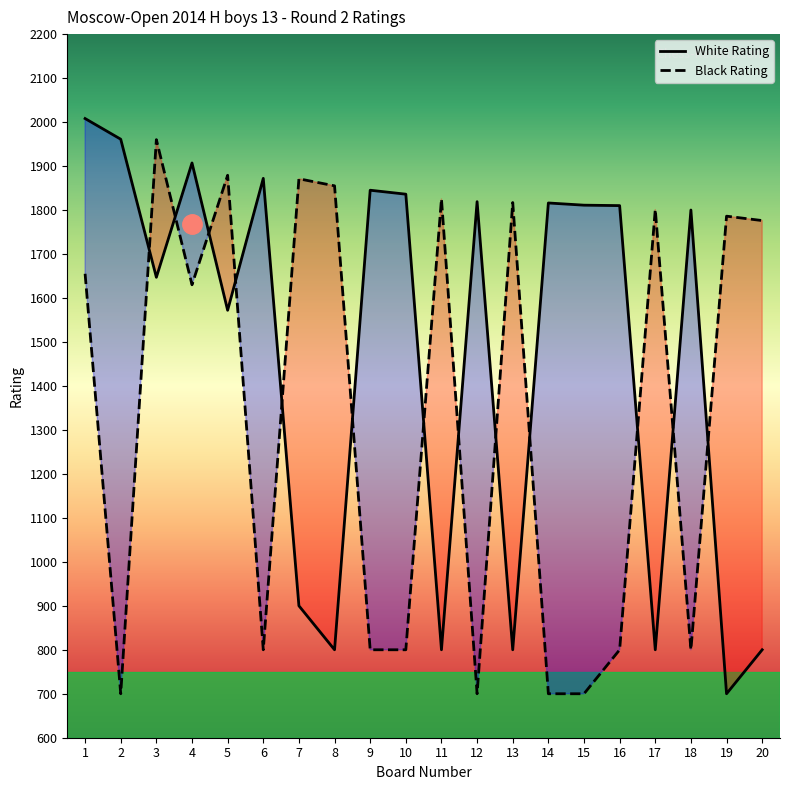

After their last crossing, which series has the higher values: Black Rating or White Rating?

Black Rating